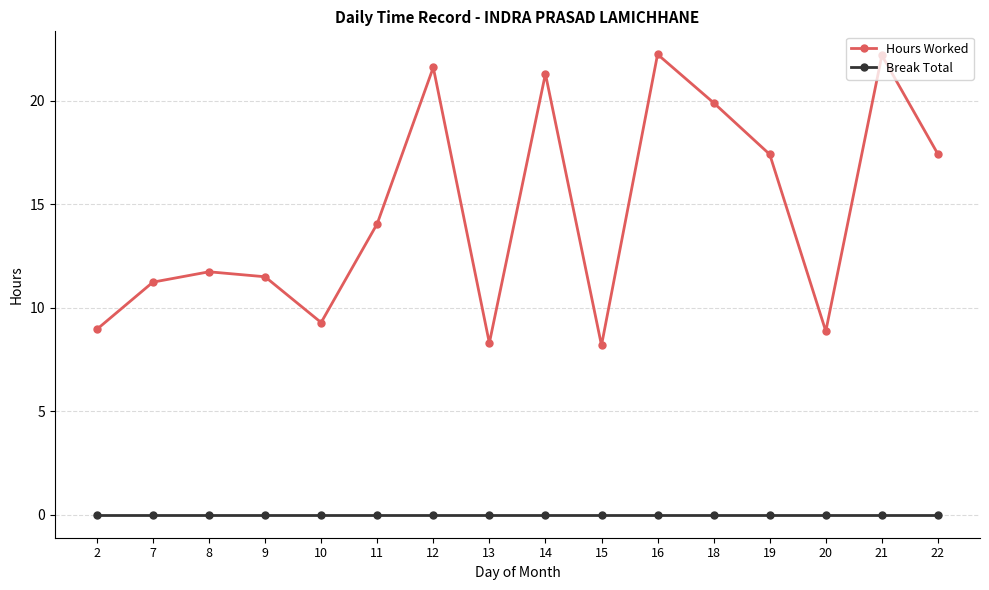

What is the difference between the maximum and second lowest values in the Hours Worked series?

13.9